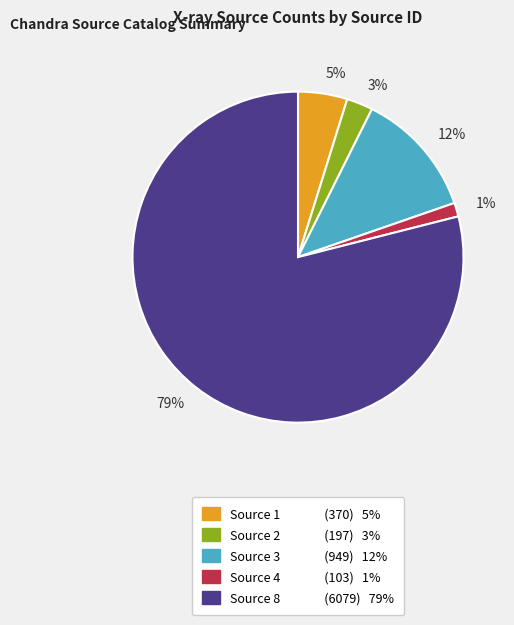

To the nearest percent, what is the difference between the largest and smallest slice percentages?

78%